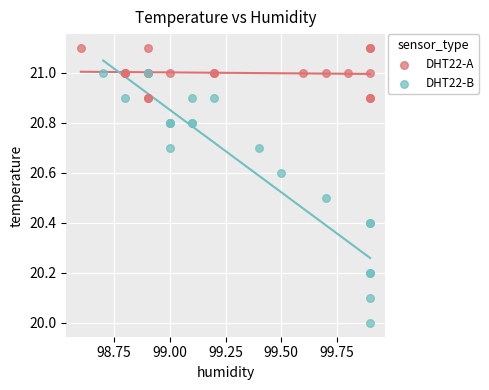

Which series has the widest spread of Y values?

DHT22-B